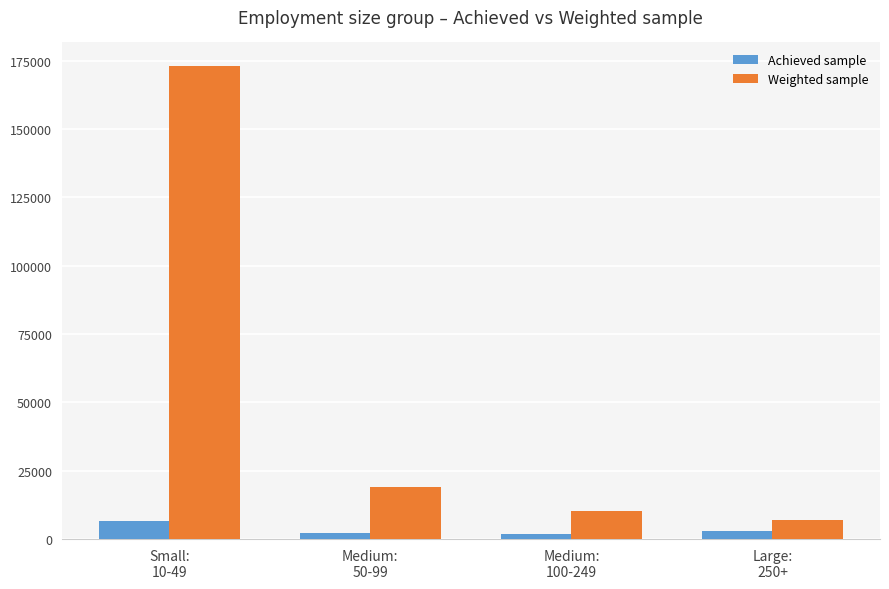

List the series in order of their peak value, lowest first.

Achieved sample, Weighted sample